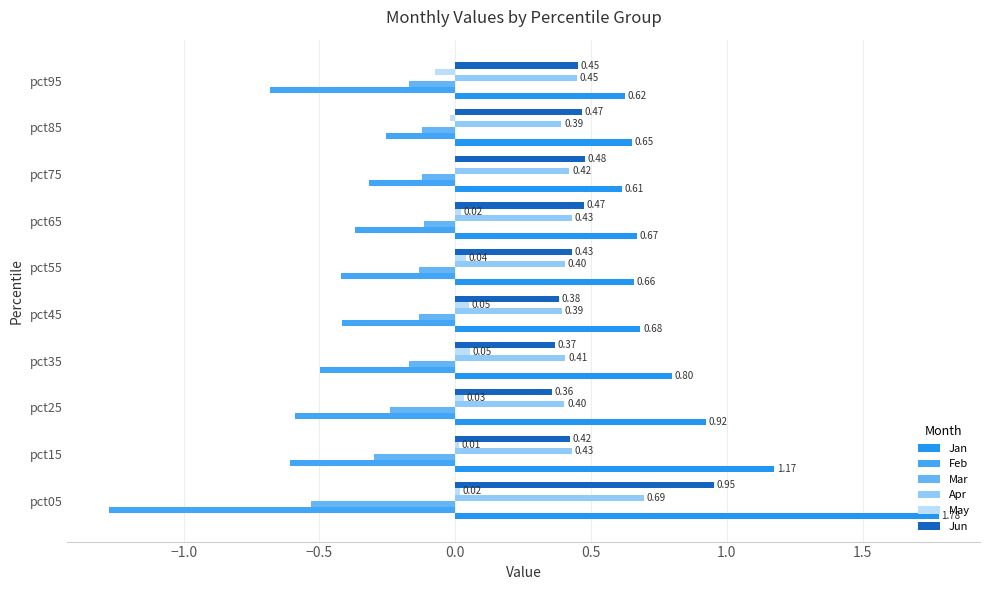

Count the number of data series in this chart.

6